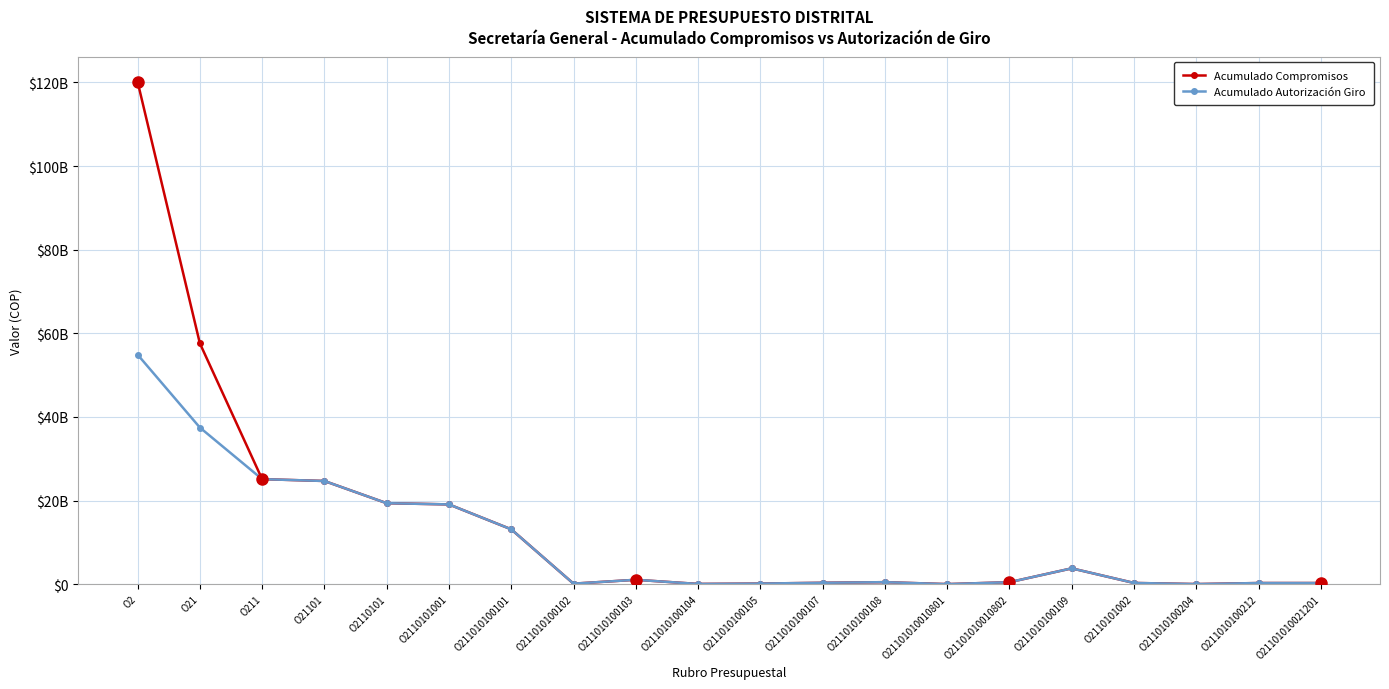

At which label does Acumulado Compromisos reach its minimum?

O21101010010801